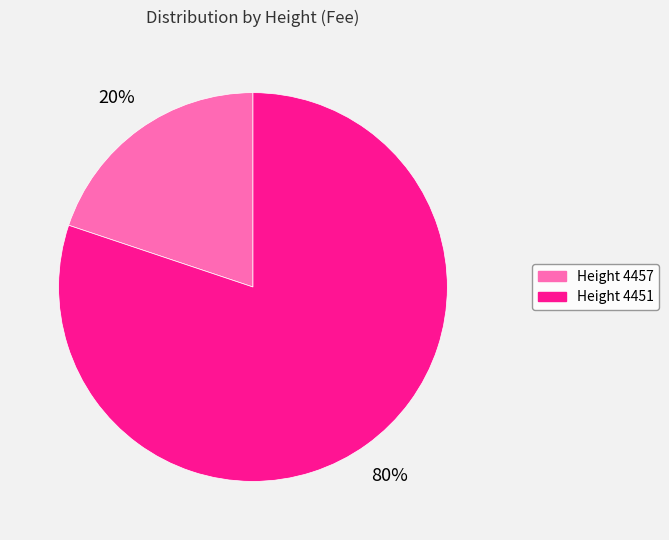

Which category has the smallest portion of the pie?

Height 4457